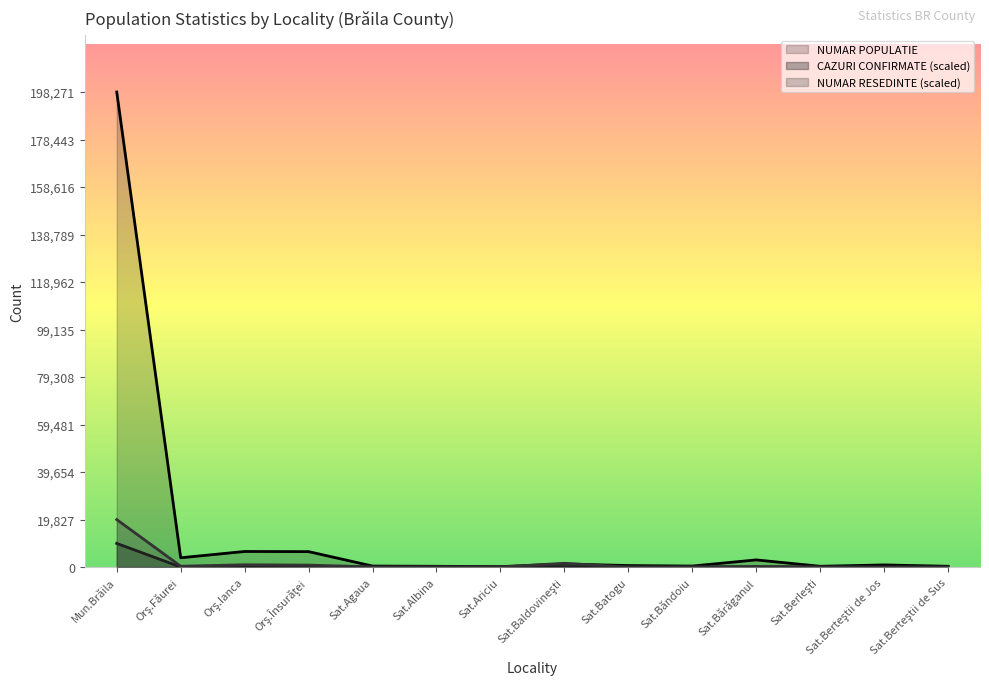

Which series changed the most between Sat.Ariciu and Sat.Berteştii de Jos?

NUMAR POPULATIE